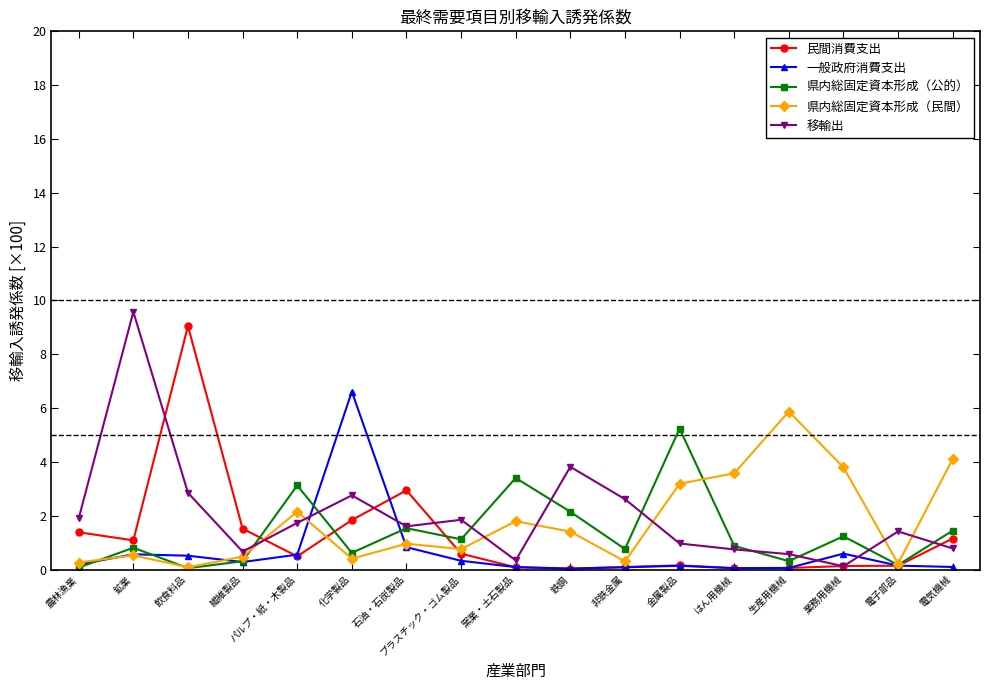

What is the maximum value for 一般政府消費支出?

6.6